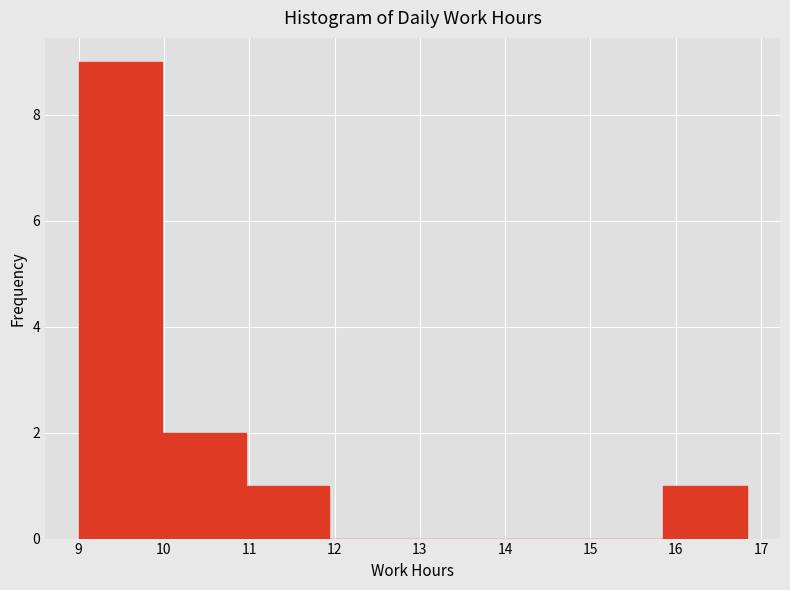

Reading left to right, transcribe this chart: for each bar, give the range it covers on the x-axis and its height. Neither the bar edges nor the heights are printed on the chart, so give them approximately, as read against the axes.

9.0 to 10.0: 9
10.0 to 11.0: 2
11.0 to 11.9: 1
11.9 to 12.9: 0
12.9 to 13.9: 0
13.9 to 14.9: 0
14.9 to 15.9: 0
15.9 to 16.8: 1